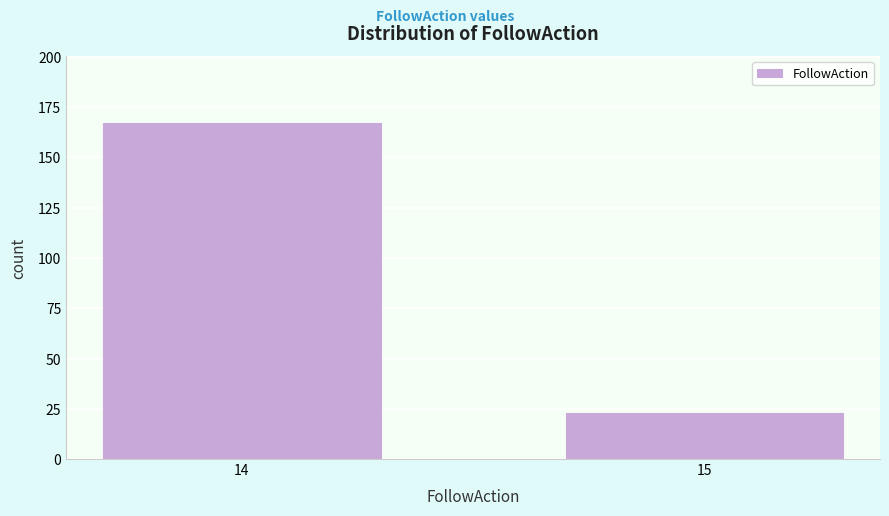

Reading left to right, what are all the values shown in this chart?

167	23